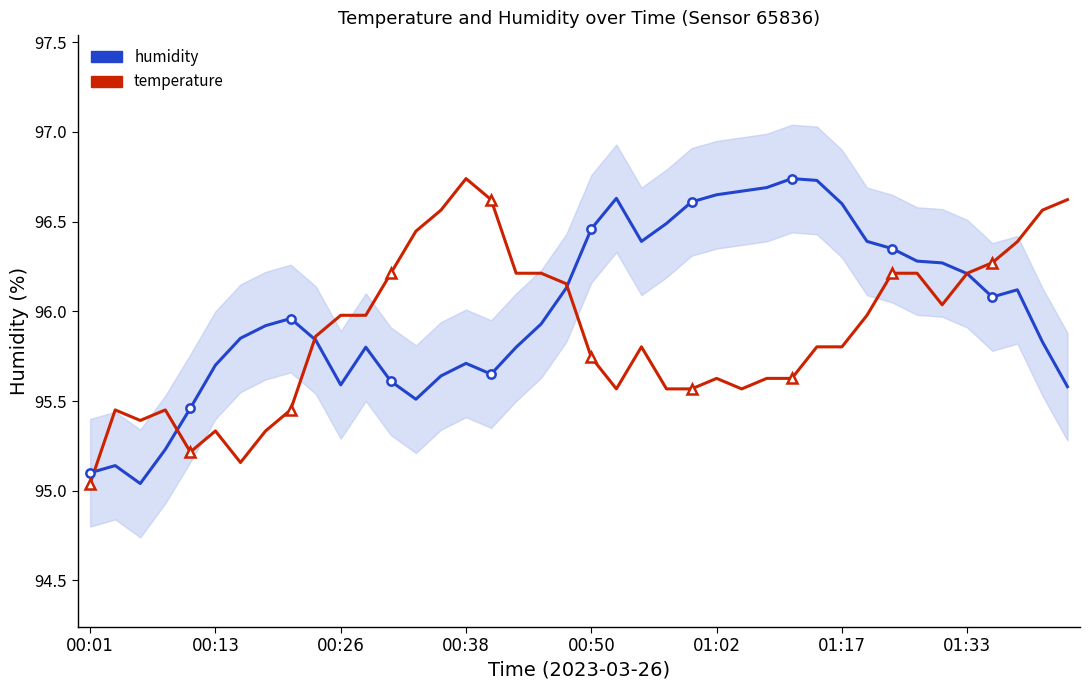

What is the sum of all humidity values?

3840.4